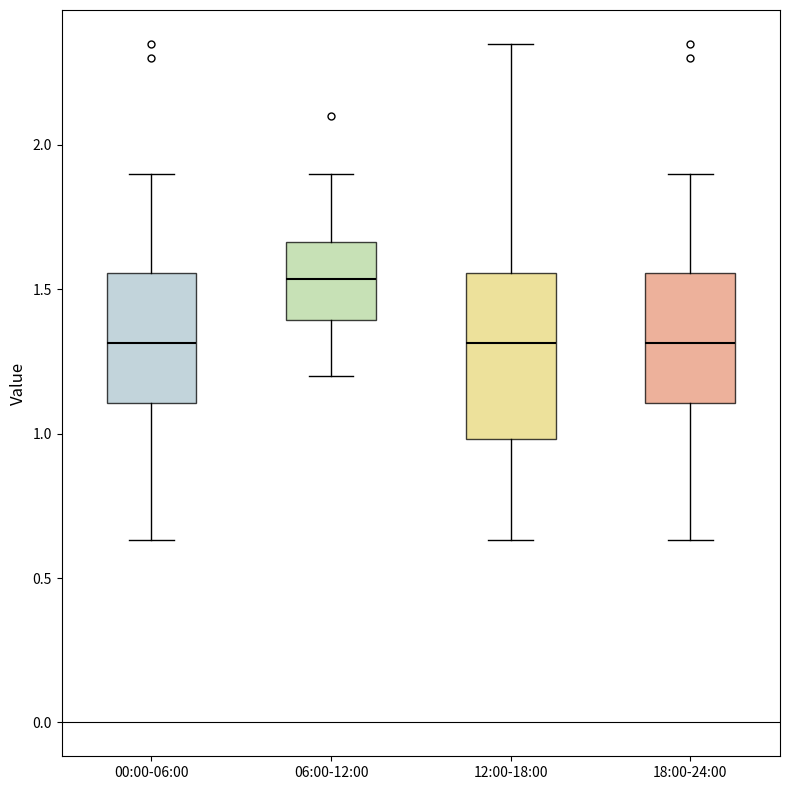

Which box's median line is the highest?

06:00-12:00